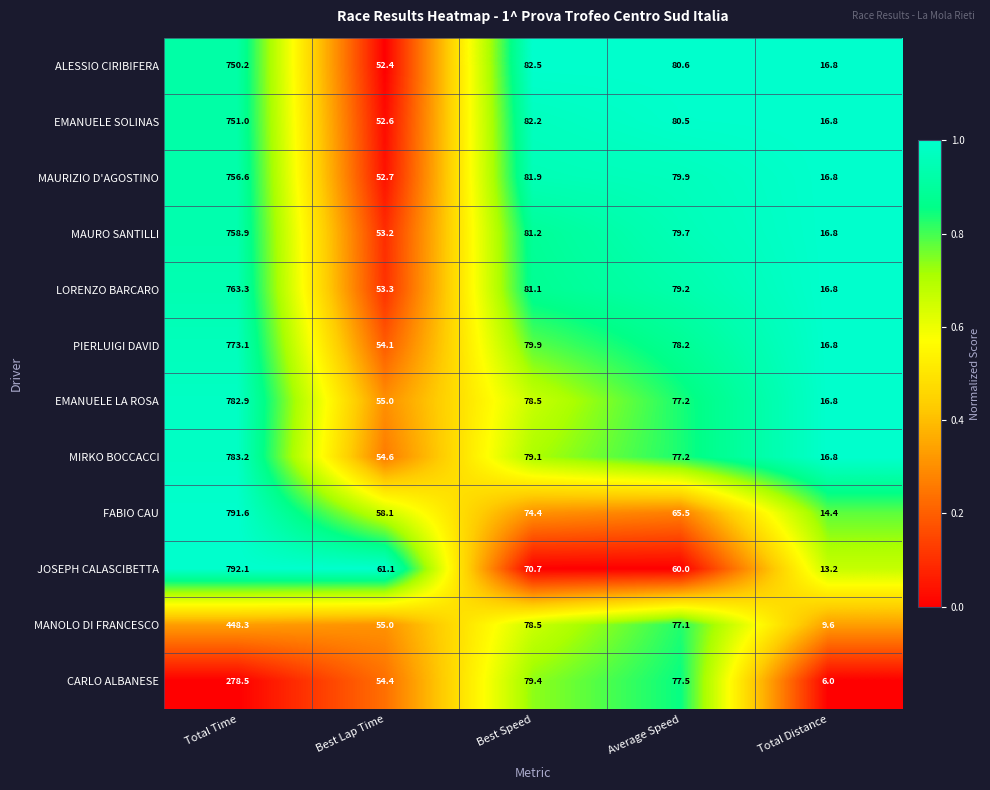

The MANOLO DI FRANCESCO series shows 9.6 at Total Distance. True or false?

True